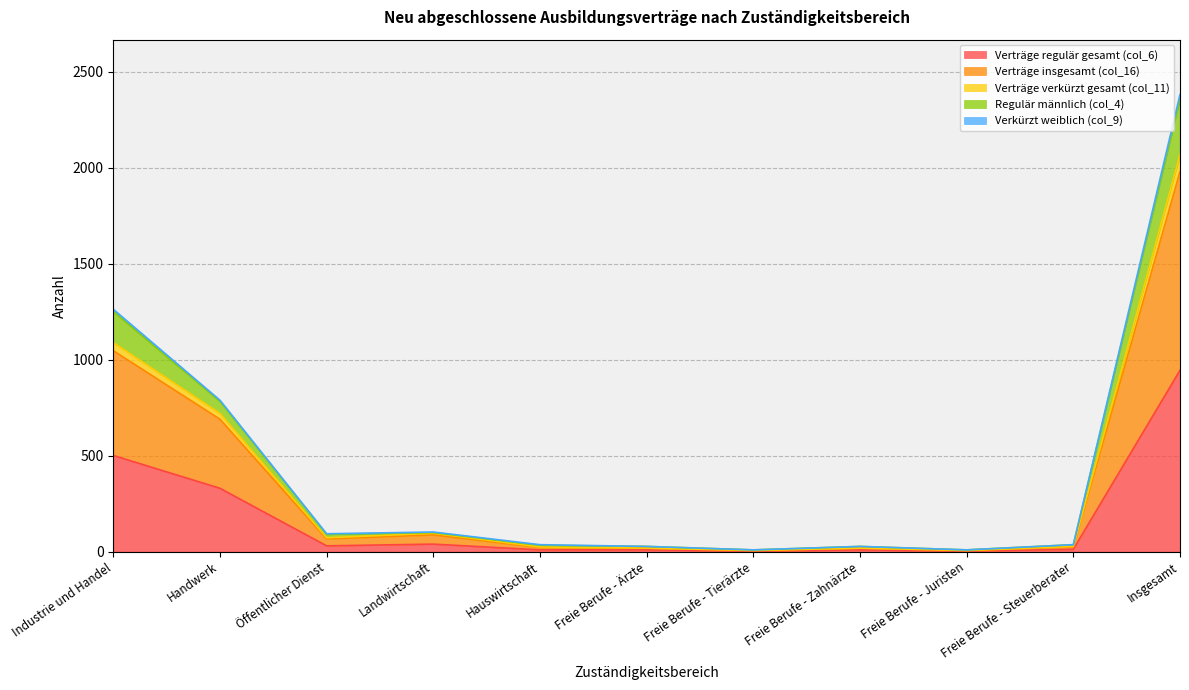

At which category is the sum across all series the highest?

Insgesamt